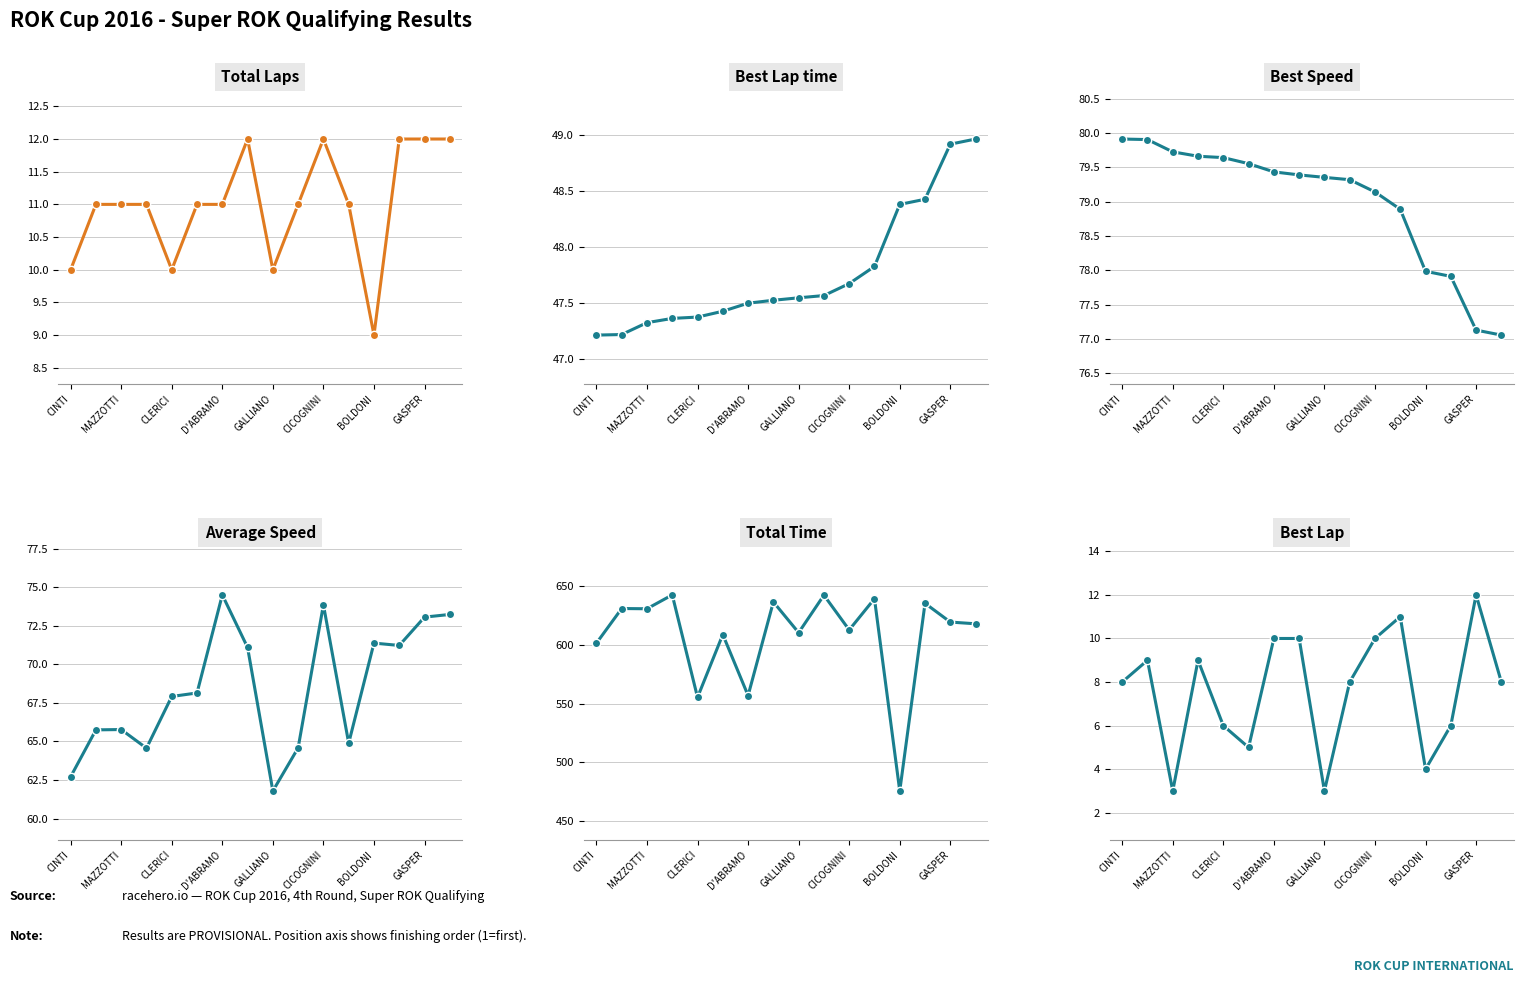

At which label does Total Laps reach its peak?

GASPER